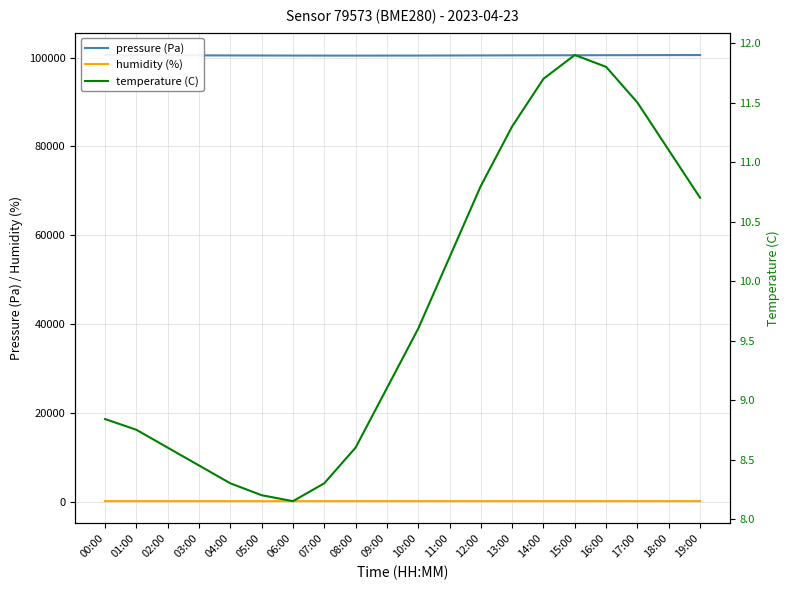

Which series has the largest range (max minus min)?

pressure (Pa)